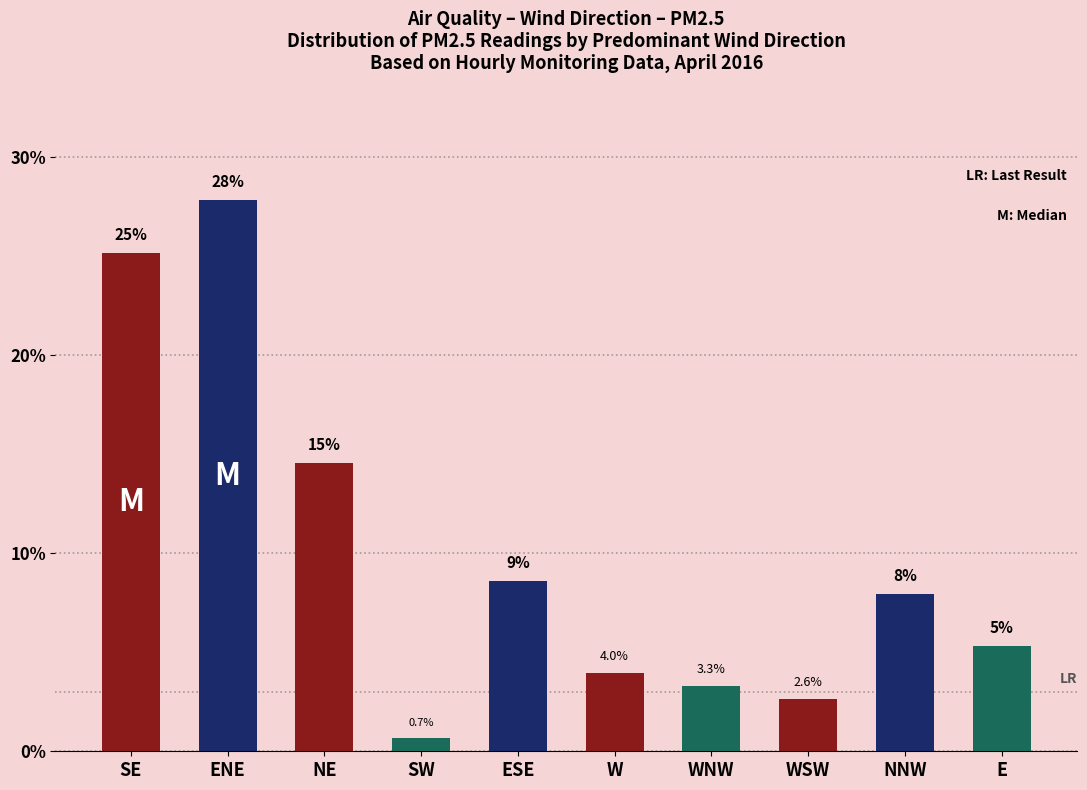

Reading left to right, extract all data points from this chart.

25.2	27.8	14.6	0.7	8.6	4.0	3.3	2.6	7.9	5.3